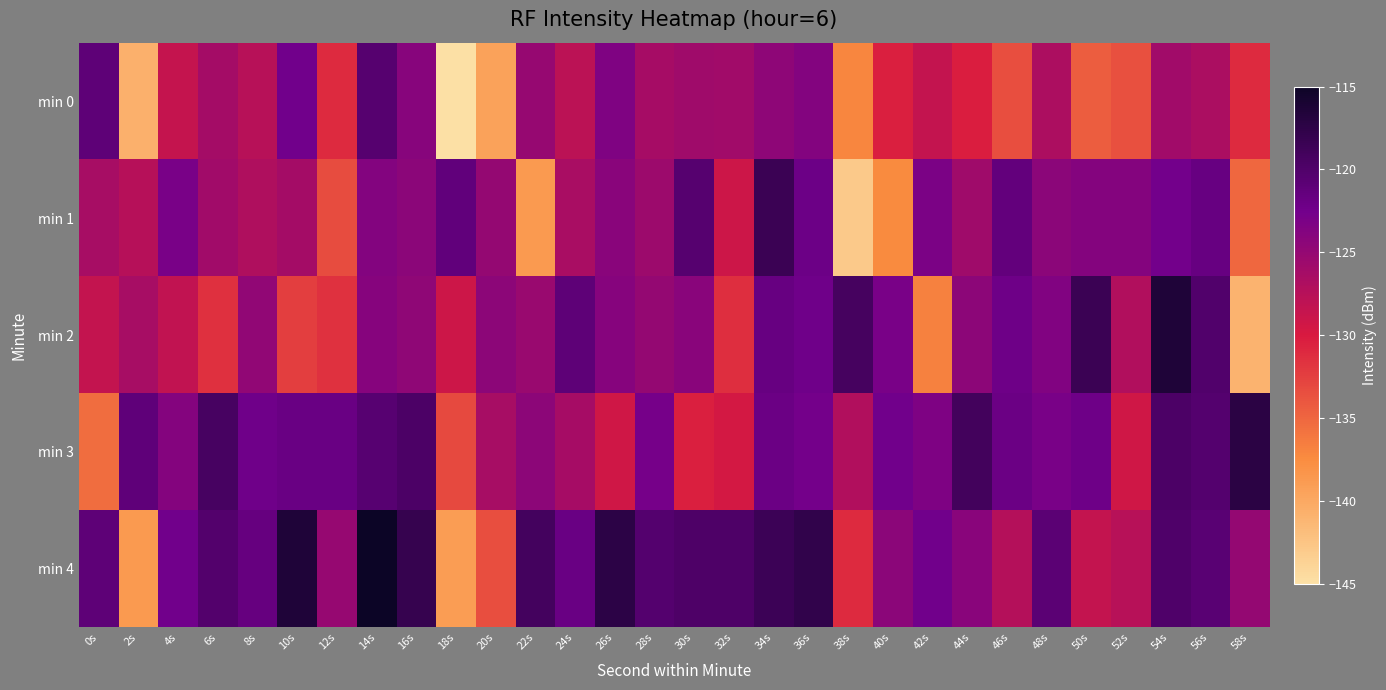

Reading right to left, what are all the values shown in this chart?

min 0: 58s=-131.1	56s=-126.6	54s=-126.0	52s=-133.6	50s=-134.4	48s=-126.8	46s=-133.4	44s=-130.3	42s=-128.4	40s=-130.4	38s=-137.1	36s=-123.7	34s=-124.5	32s=-125.9	30s=-125.9	28s=-126.3	26s=-123.4	24s=-127.9	22s=-125.1	20s=-139.4	18s=-144.9	16s=-124.1	14s=-120.5	12s=-131.2	10s=-122.5	8s=-127.6	6s=-126.2	4s=-128.5	2s=-140.7	0s=-121.1
min 1: 58s=-135.1	56s=-121.7	54s=-122.5	52s=-123.9	50s=-123.9	48s=-124.3	46s=-121.4	44s=-125.9	42s=-123.1	40s=-137.4	38s=-142.9	36s=-122.1	34s=-118.5	32s=-129.2	30s=-120.5	28s=-125.6	26s=-124.2	24s=-126.5	22s=-138.7	20s=-125.1	18s=-121.2	16s=-124.3	14s=-123.7	12s=-133.3	10s=-126.2	8s=-127.0	6s=-126.0	4s=-123.0	2s=-127.4	0s=-126.5
min 2: 58s=-140.9	56s=-120.1	54s=-116.5	52s=-127.2	50s=-118.5	48s=-123.6	46s=-122.2	44s=-124.5	42s=-136.7	40s=-123.1	38s=-119.2	36s=-122.3	34s=-121.7	32s=-131.3	30s=-124.2	28s=-125.0	26s=-124.0	24s=-121.0	22s=-125.4	20s=-124.5	18s=-129.1	16s=-124.6	14s=-124.0	12s=-131.6	10s=-132.4	8s=-124.8	6s=-131.4	4s=-128.3	2s=-126.4	0s=-128.4
min 3: 58s=-117.2	56s=-120.3	54s=-119.7	52s=-129.3	50s=-122.2	48s=-123.0	46s=-122.0	44s=-119.0	42s=-123.4	40s=-122.5	38s=-127.1	36s=-122.6	34s=-122.0	32s=-129.6	30s=-130.4	28s=-122.8	26s=-129.4	24s=-126.3	22s=-124.4	20s=-126.4	18s=-133.1	16s=-119.7	14s=-120.5	12s=-121.9	10s=-121.9	8s=-122.3	6s=-119.4	4s=-123.9	2s=-121.1	0s=-135.4
min 4: 58s=-125.1	56s=-120.6	54s=-120.0	52s=-127.6	50s=-128.4	48s=-120.8	46s=-127.4	44s=-124.3	42s=-122.4	40s=-124.4	38s=-131.1	36s=-117.7	34s=-118.5	32s=-119.9	30s=-119.9	28s=-120.3	26s=-117.4	24s=-121.9	22s=-119.1	20s=-133.4	18s=-138.9	16s=-118.1	14s=-114.5	12s=-125.2	10s=-116.5	8s=-121.6	6s=-120.2	4s=-122.5	2s=-138.7	0s=-121.1